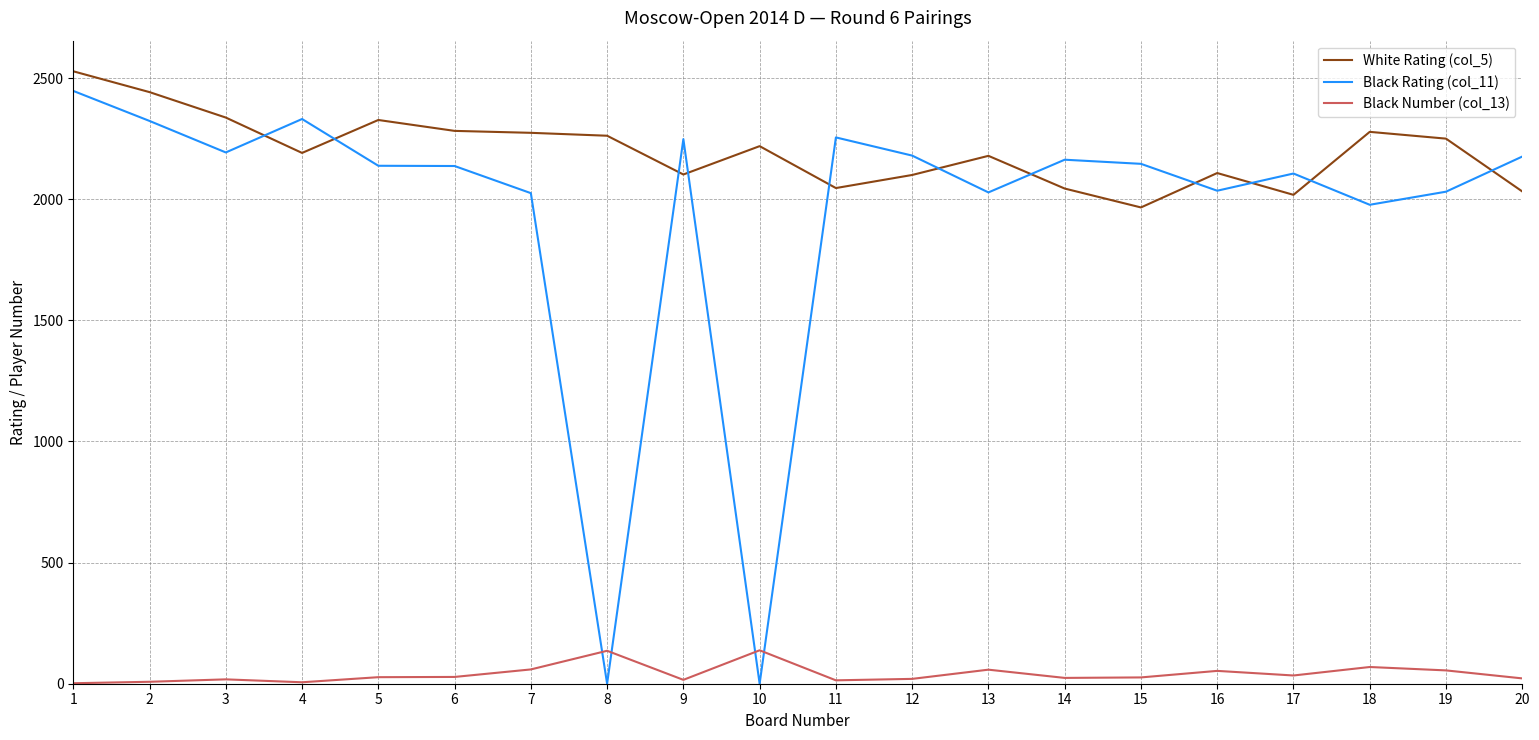

Is this an area chart (filled region under the line)?

No